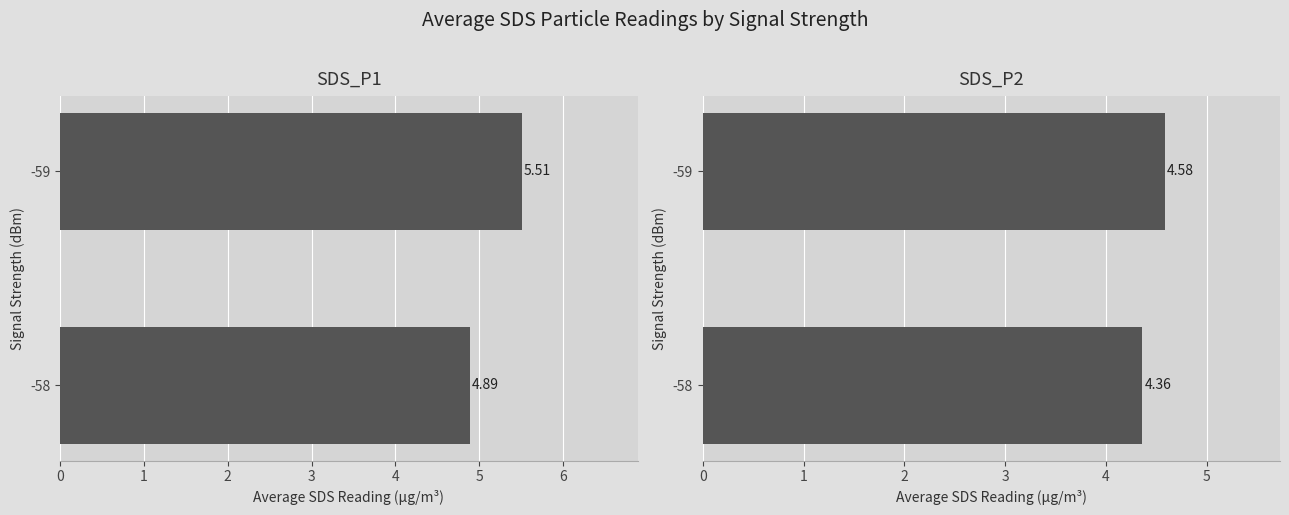

What is the average value of the SDS_P2 series?

4.5